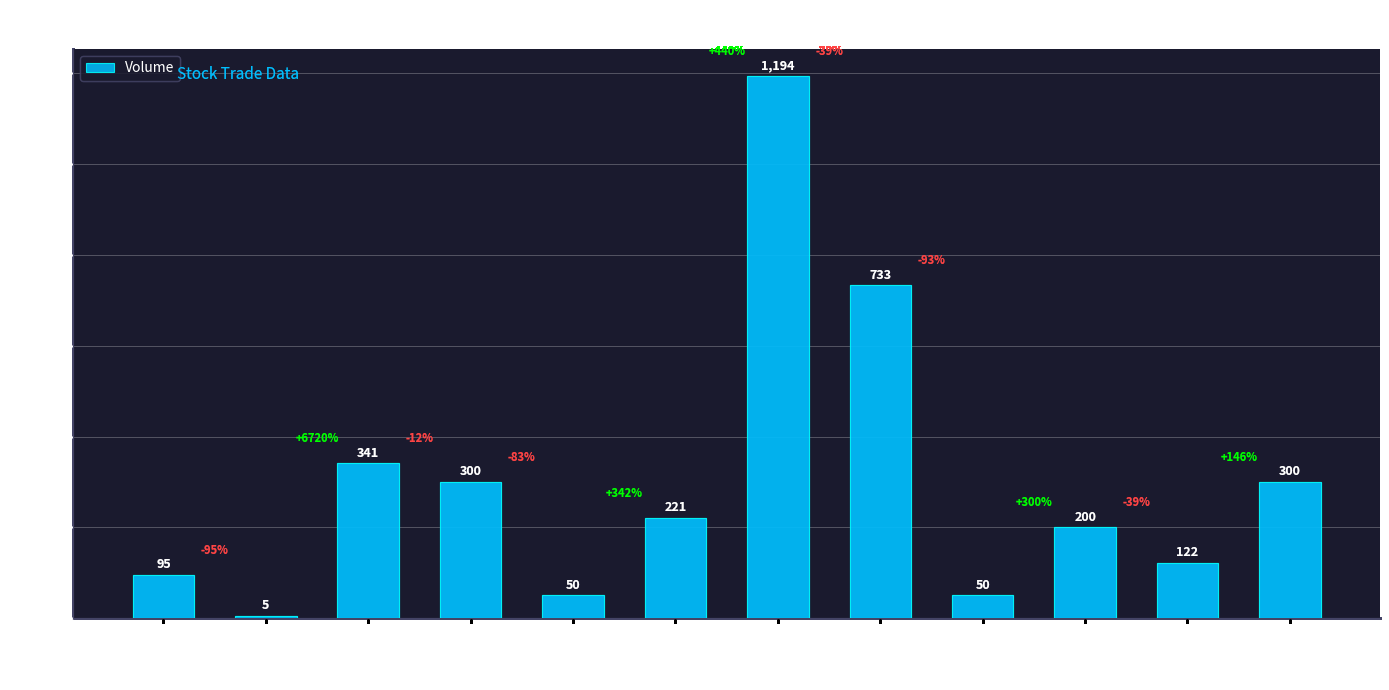

How many categories are shown in the chart?

12